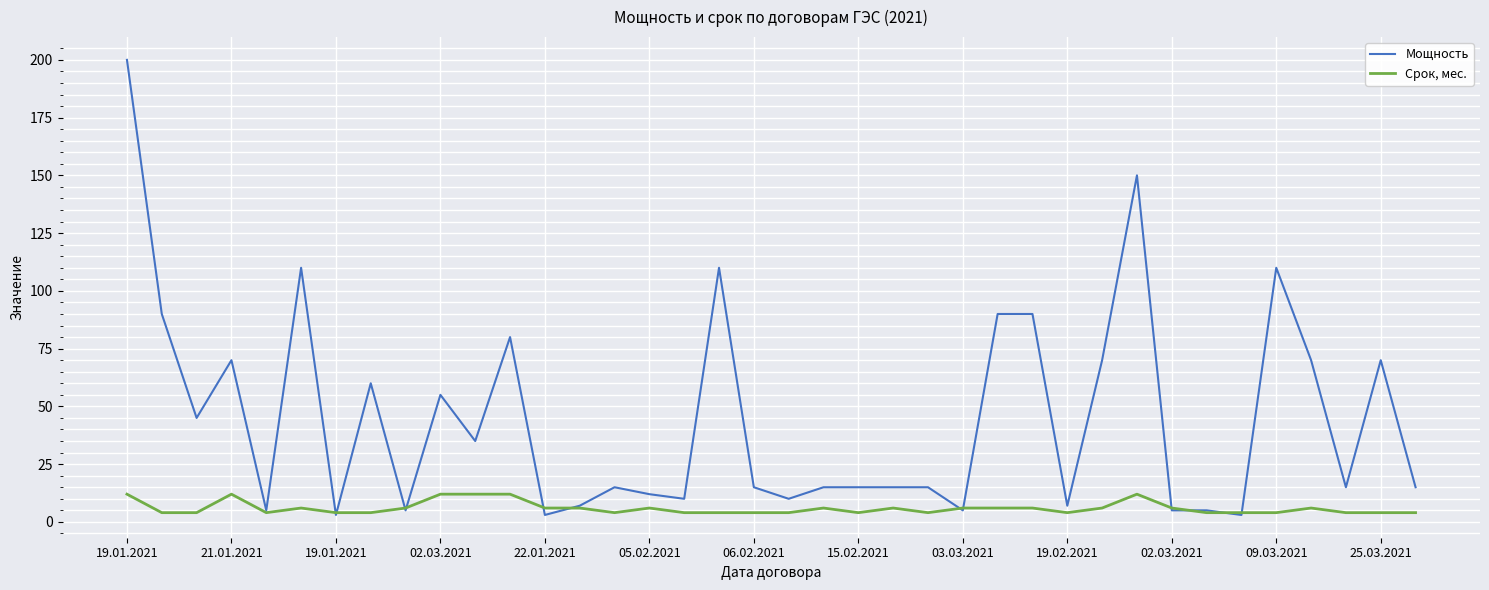

What is the maximum value shown in the chart?

200